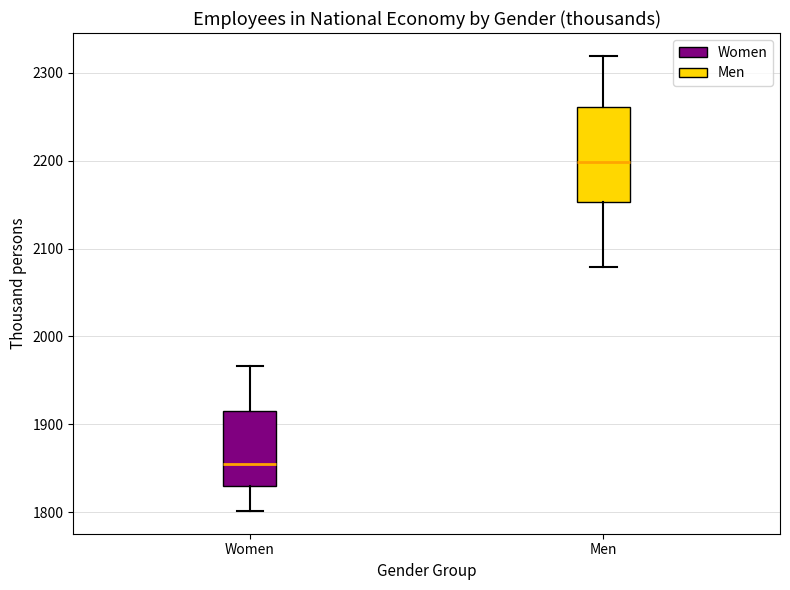

Reading left to right, transcribe this box plot: for each box, give where its median line is, the range the box spans, and where its two whiskers end, as read against the y-axis. The values are not printed on the chart, so give them approximately, as read against the axis.

Women: median 1850, box 1830 to 1920, whiskers 1800 to 1970
Men: median 2200, box 2150 to 2260, whiskers 2080 to 2320